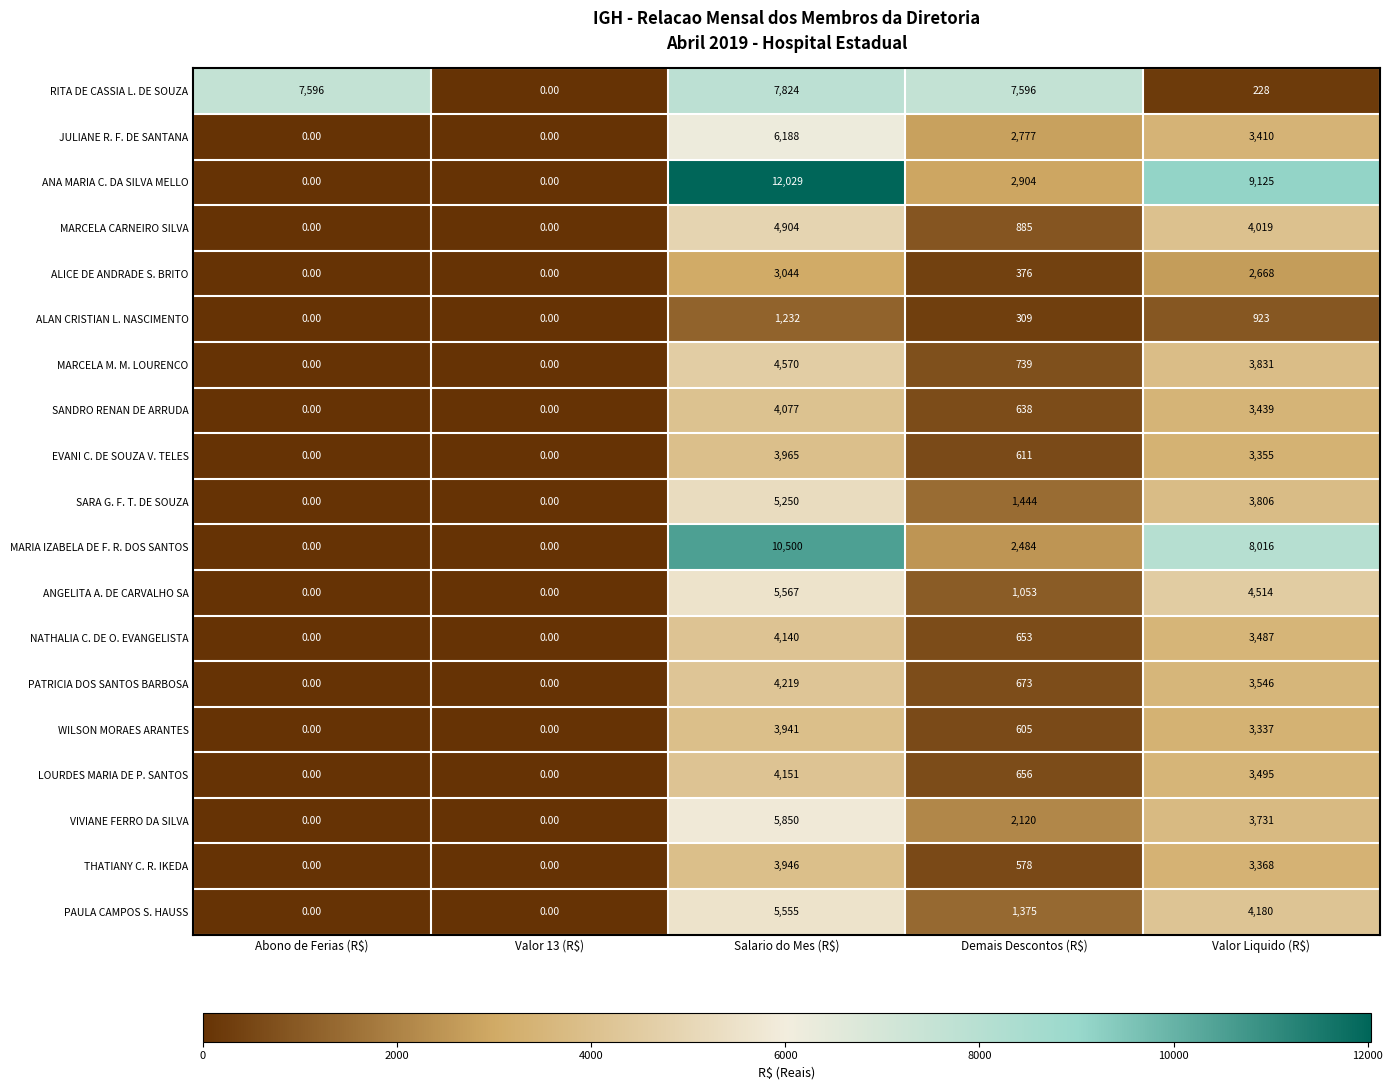

At which label is VIVIANE FERRO DA SILVA closest to 2925?

Demais Descontos (R$)